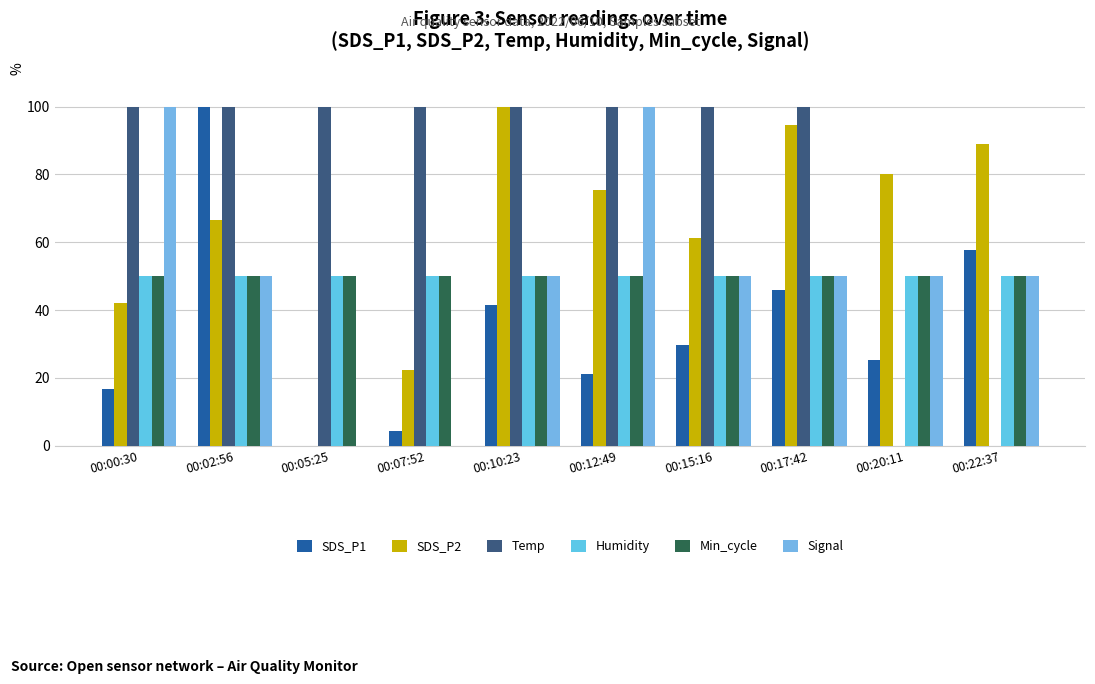

What is the label of the 9th bar from the left?

00:20:11